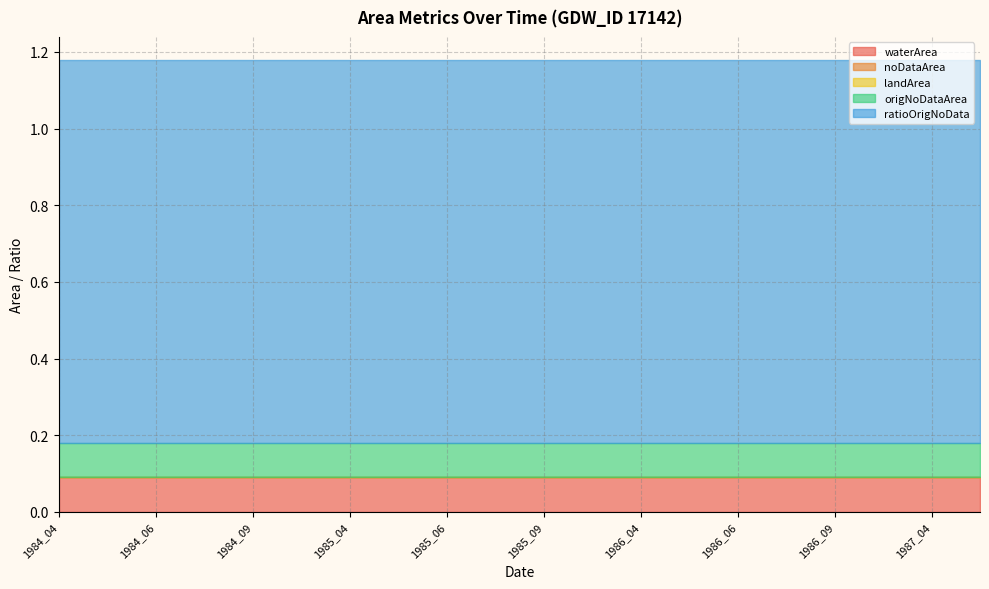

How many data points does each series have?

20